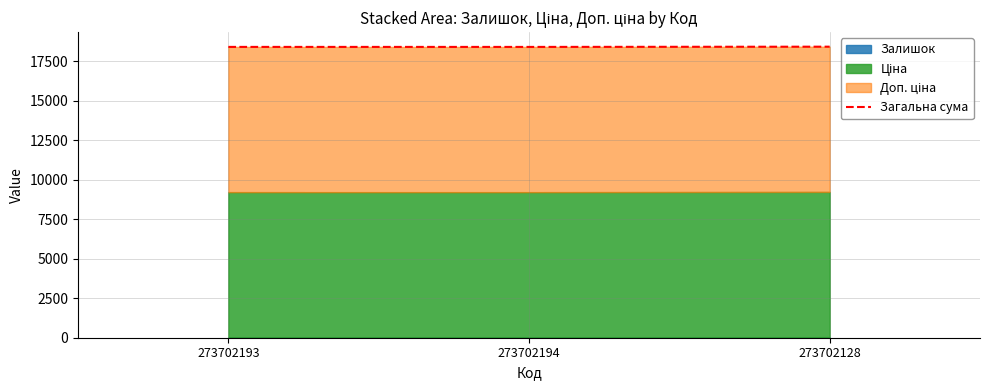

What is the label of the 3rd point from the right?

273702193